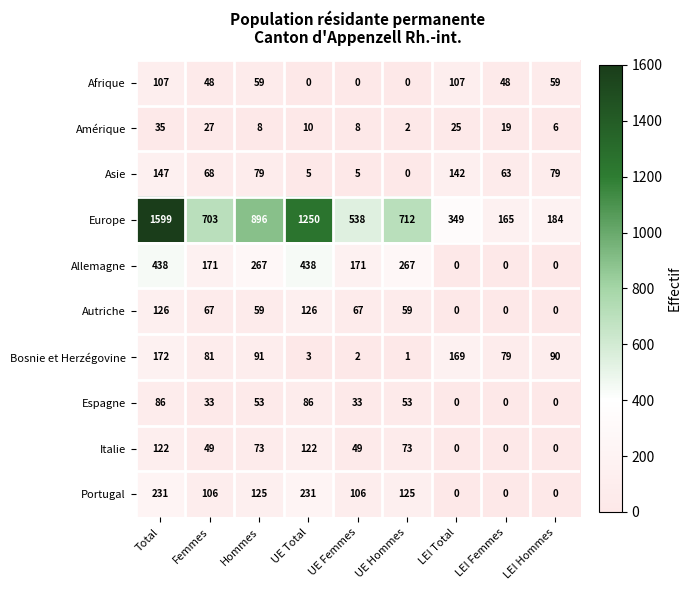

Is the value of Bosnie et Herzégovine at Total greater than the value of Portugal at UE Hommes?

Yes